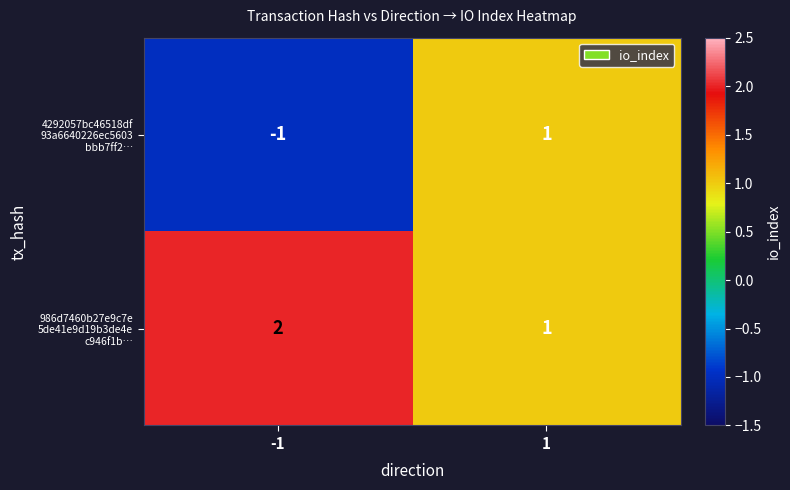

Count the number of data series in this chart.

2